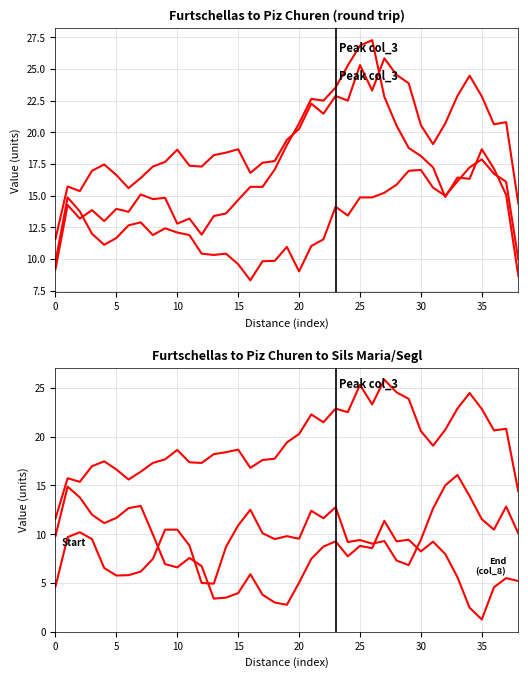

What is the minimum value for col_1?

11.6